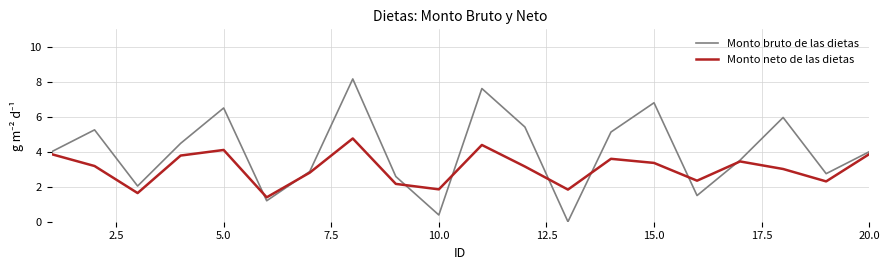

What is the maximum value for Monto neto de las dietas?

4.8